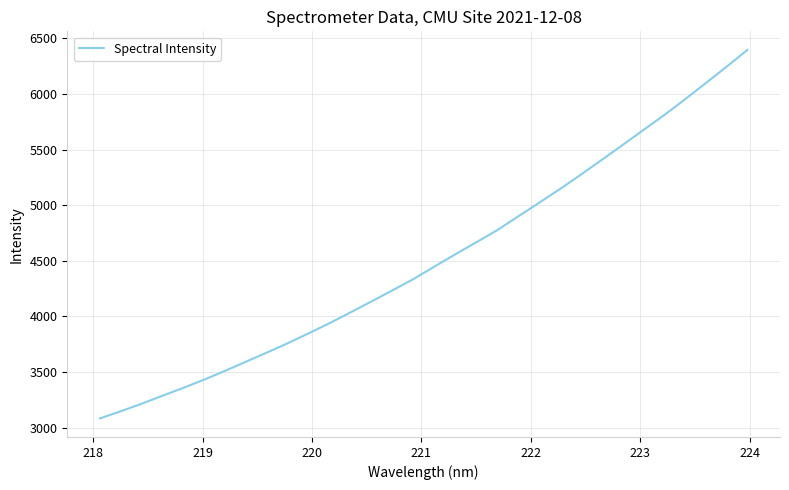

What is the difference between the maximum and minimum values?

3316.7